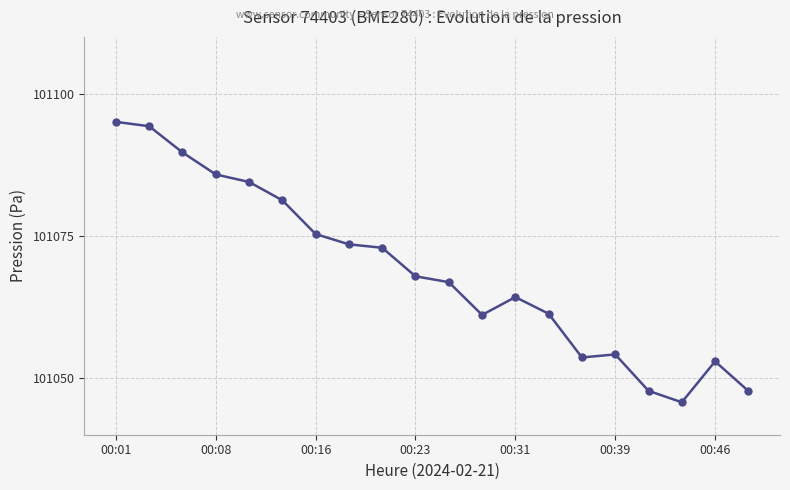

What is the minimum value shown in the chart?

101045.7